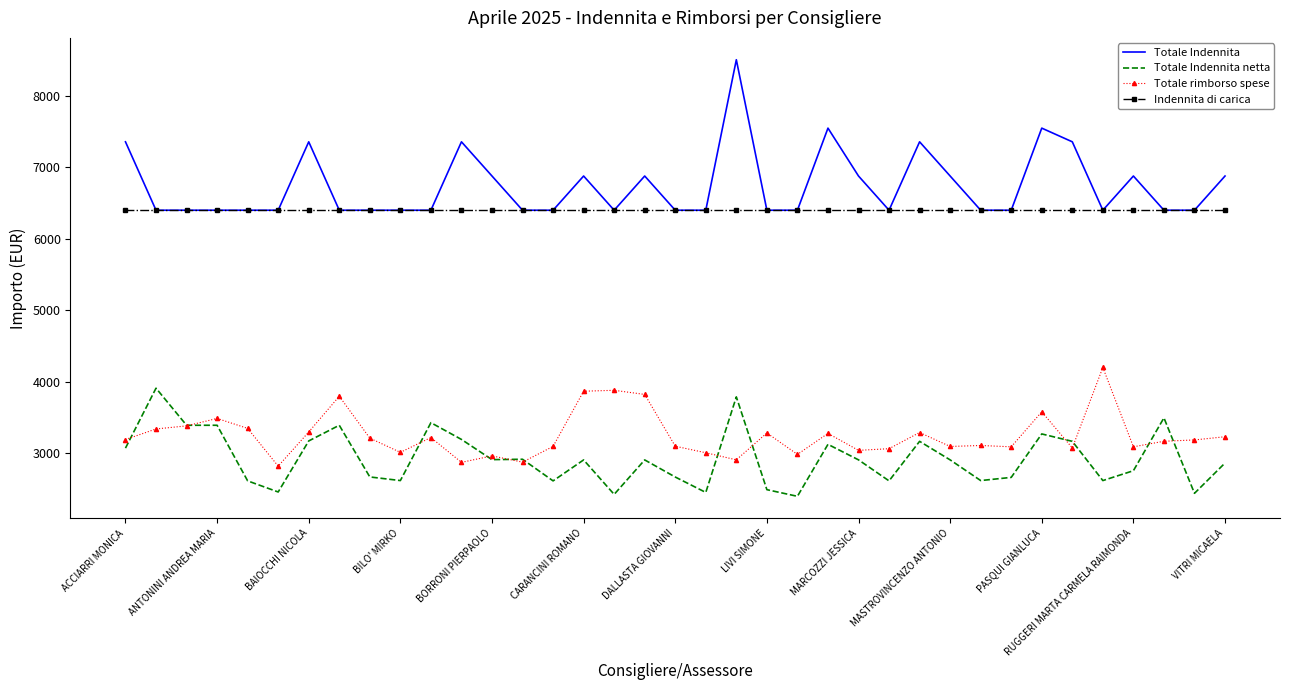

What is the maximum value shown in the chart?

8505.4